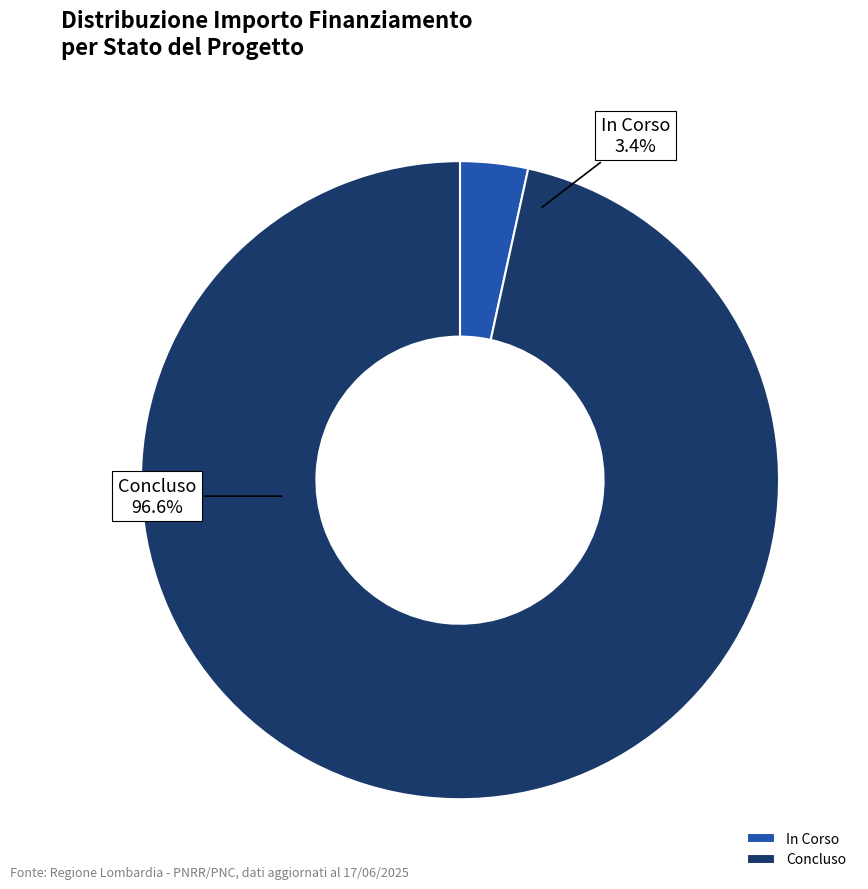

To the nearest percent, what is the average slice percentage?

50%